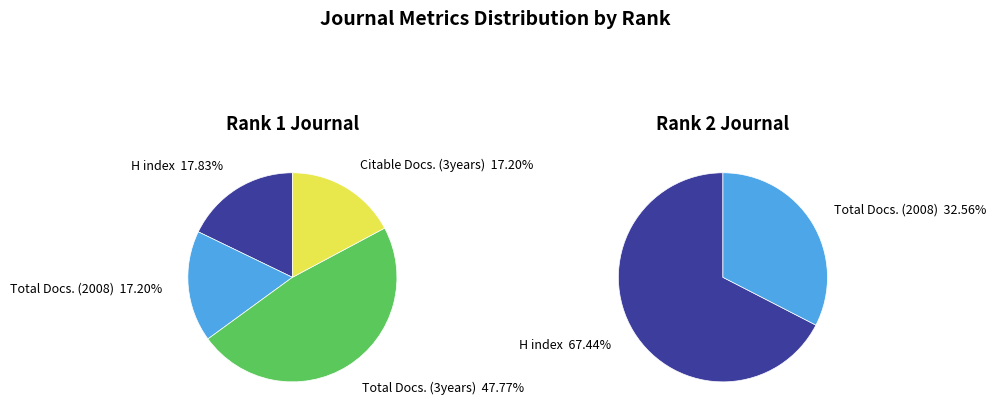

Count the number of slices in the pie.

2